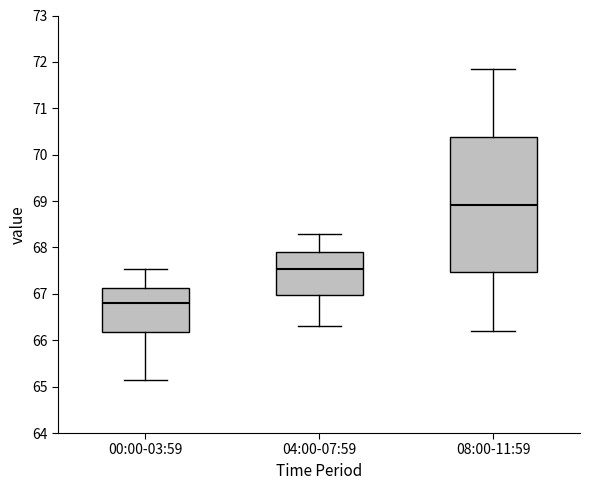

Where does the lower whisker of the box for 08:00-11:59 end on the y-axis? The values are not printed on the chart, so give them approximately, as read against the axis.

66.2